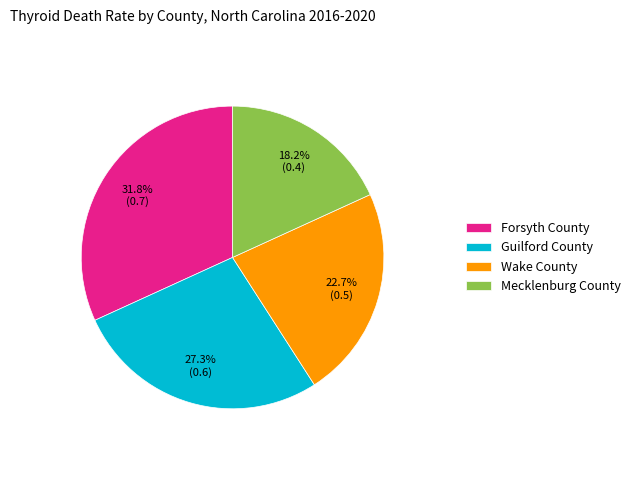

Rank the categories by value from lowest to highest.

Mecklenburg County, Wake County, Guilford County, Forsyth County